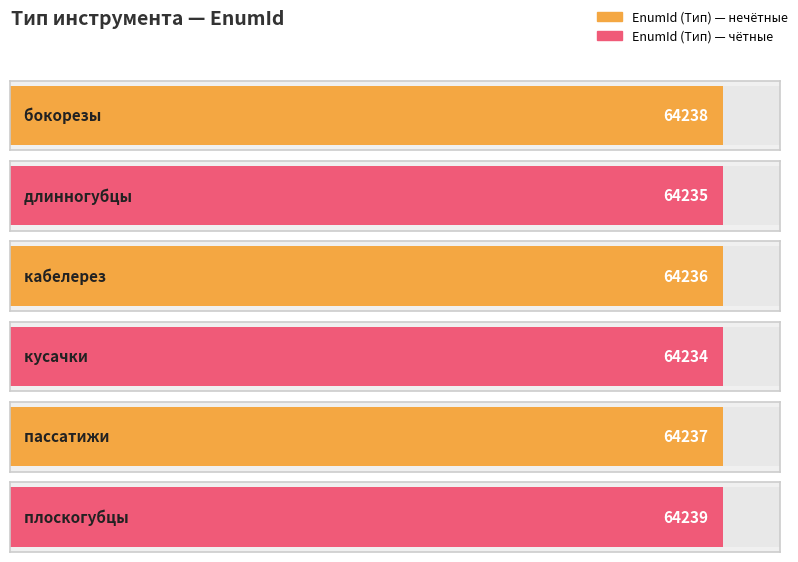

What is the value of the 1st bar from the left?

64238